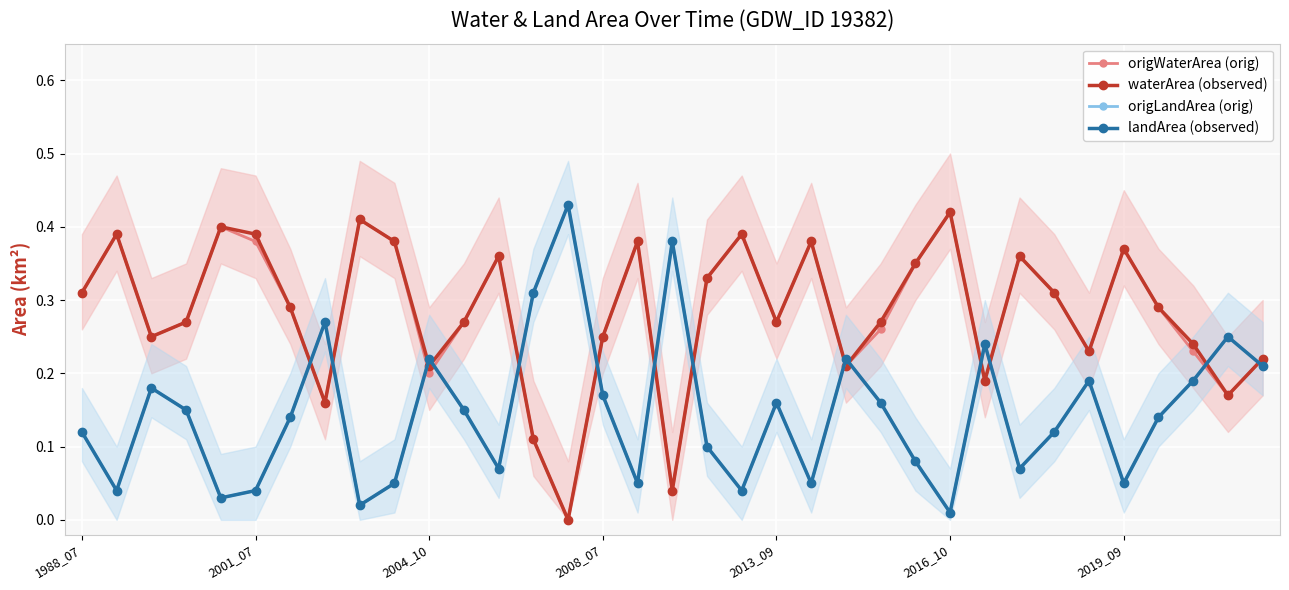

True or false: landArea (observed) has more than 0 interior local peaks.

True